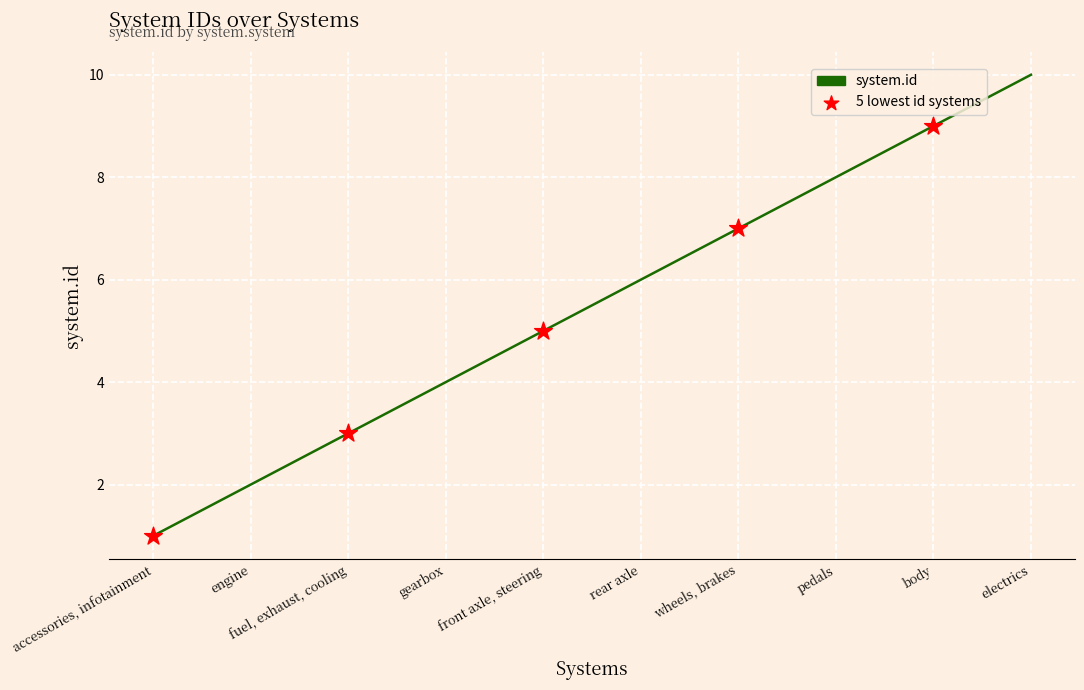

Between accessories, infotainment and pedals, which is larger?

pedals